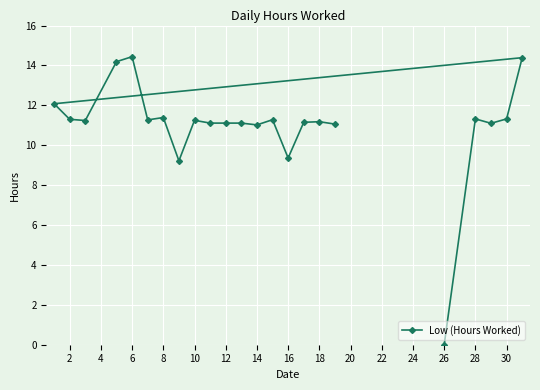

Which has a higher value, 18 or 28?

28